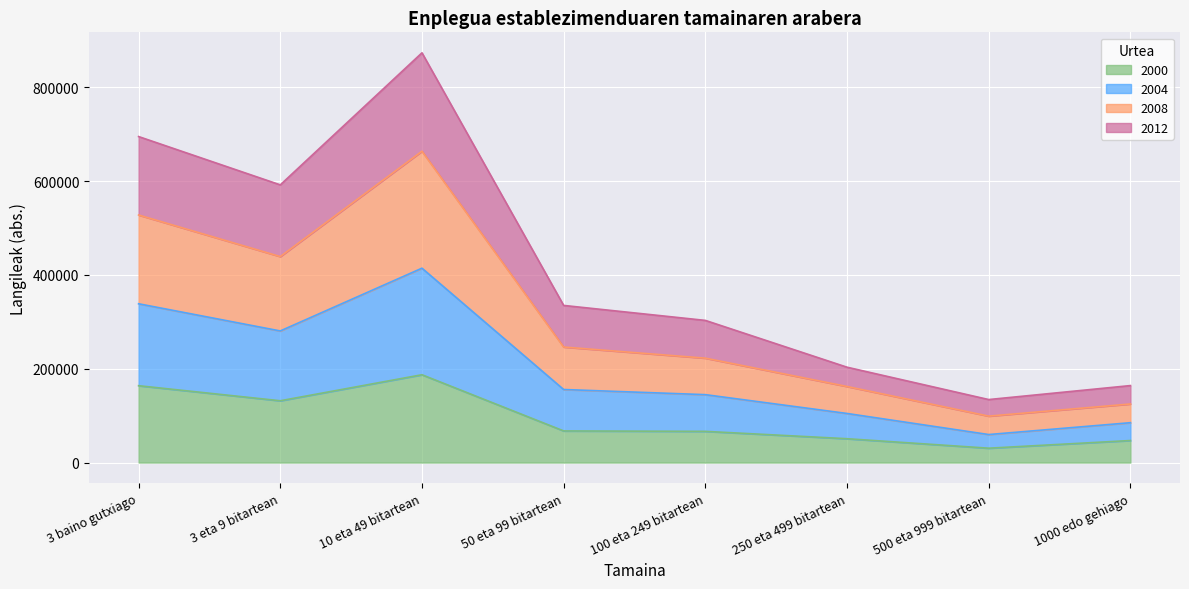

What is the sum of all 2000 values?

745121